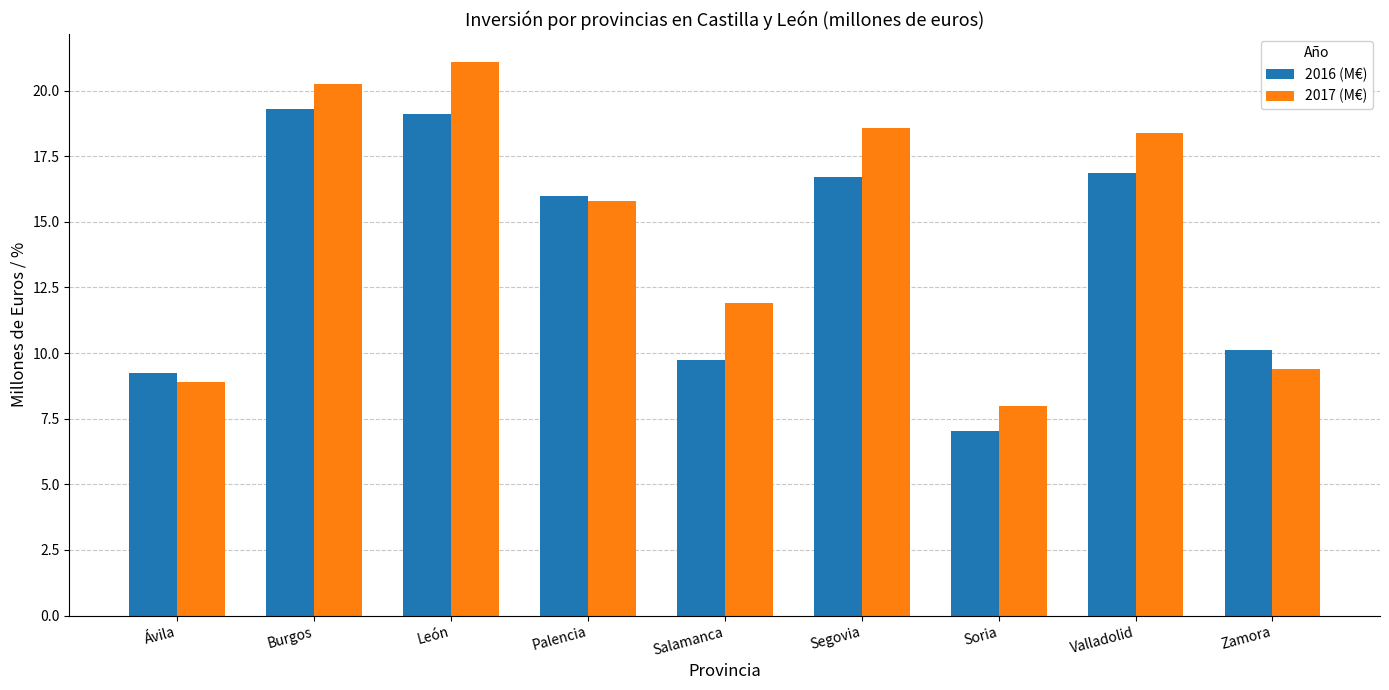

What is the average value of the 2016 (M€) series?

13.8